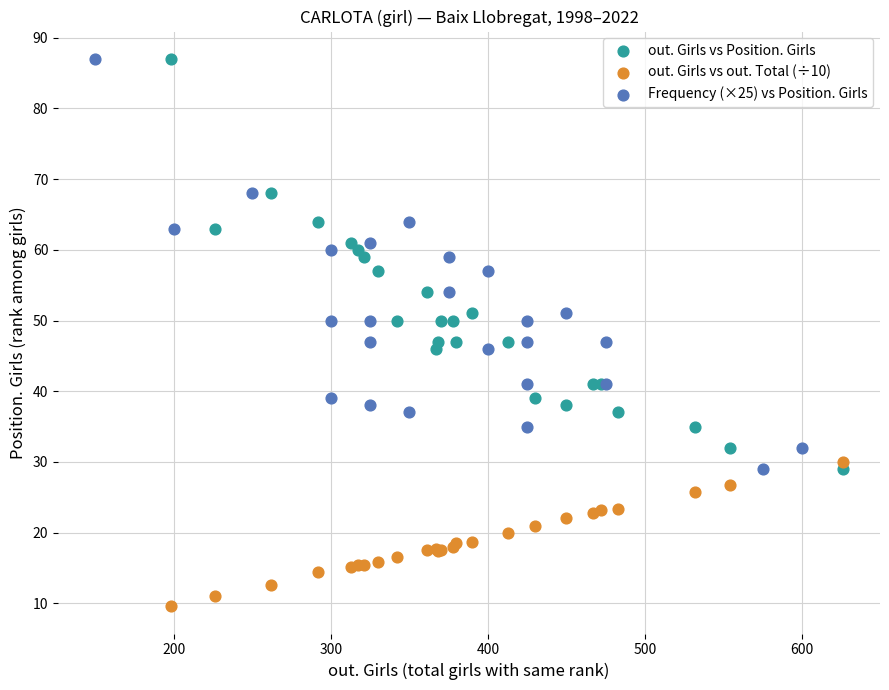

Which series contains the lowest Y value?

out. Girls vs out. Total (÷10)